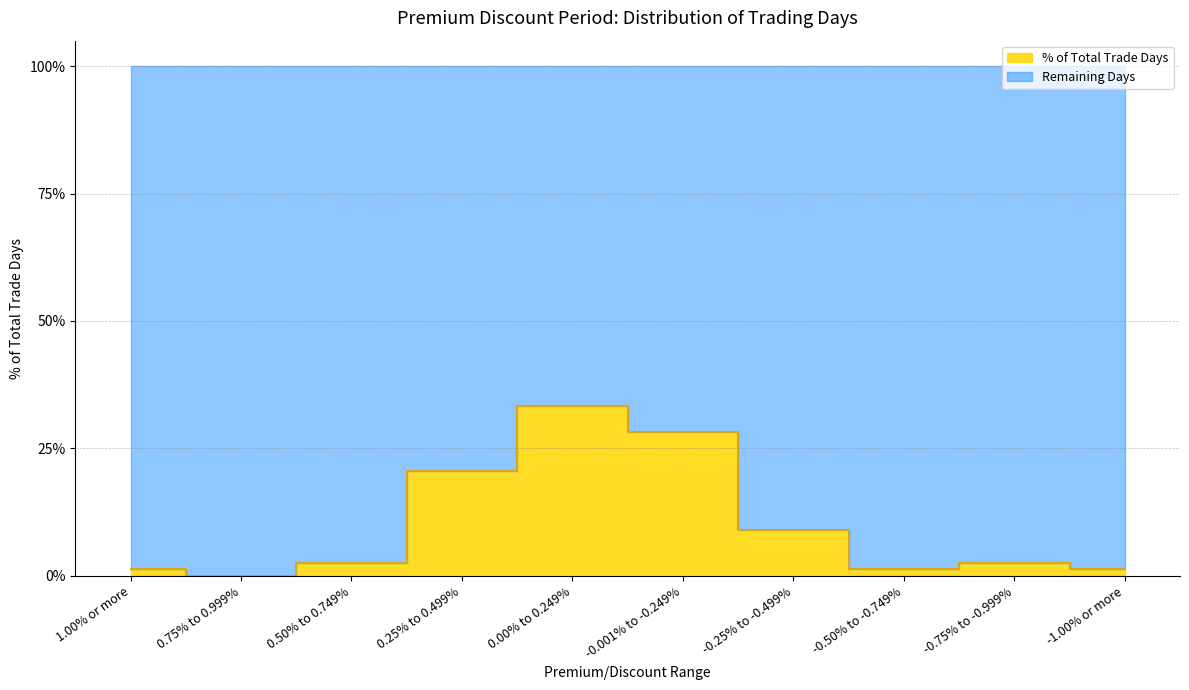

True or false: there are more than 1 points higher than both neighbors.

True